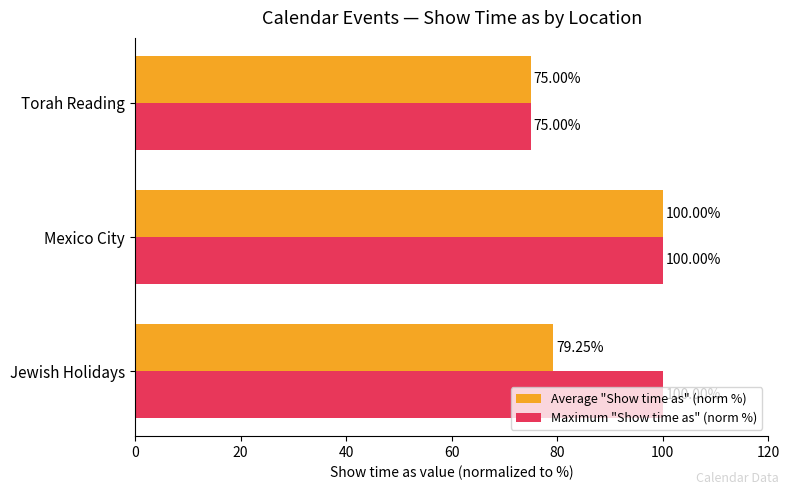

Rank the categories by Average "Show time as" (norm %) value from highest to lowest.

Mexico City, Jewish Holidays, Torah Reading